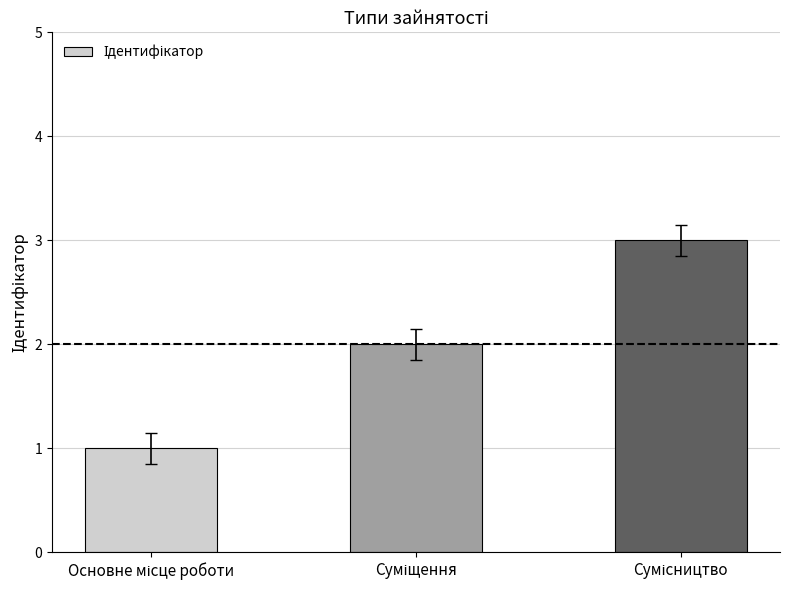

What is the maximum value shown in the chart?

3